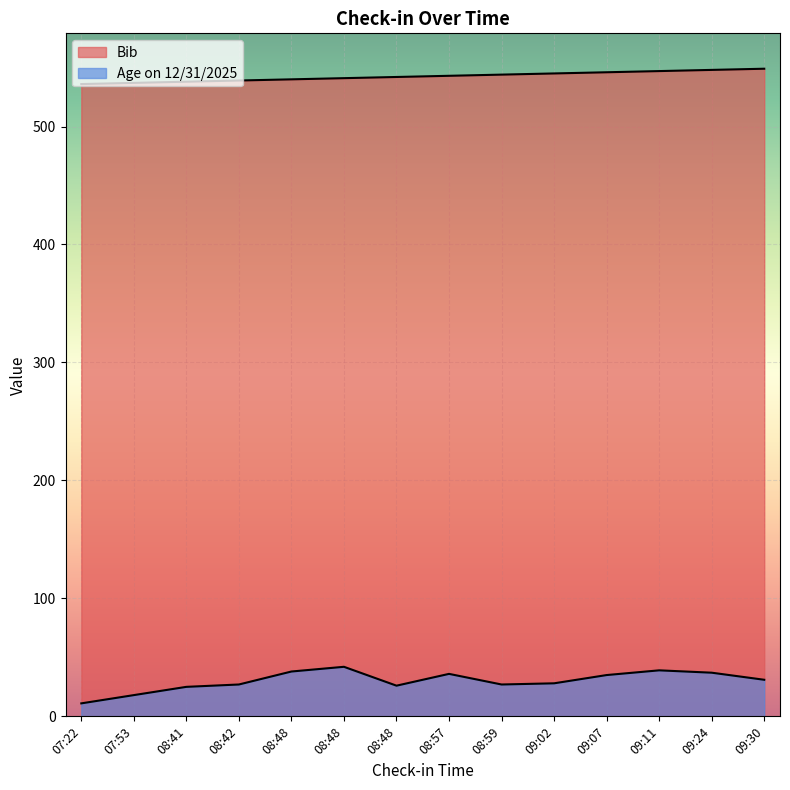

True or false: Age on 12/31/2025 has a value of 11 at 07:22.

True